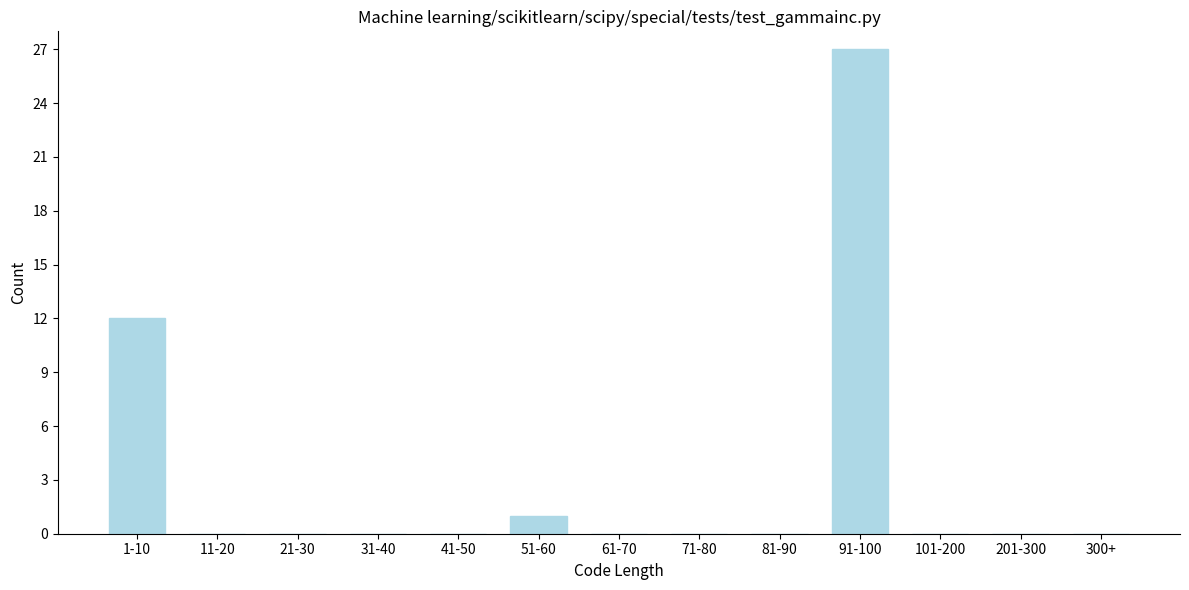

Reading right to left, list all the values displayed in this chart.

300+=0	201-300=0	101-200=0	91-100=27	81-90=0	71-80=0	61-70=0	51-60=1	41-50=0	31-40=0	21-30=0	11-20=0	1-10=12